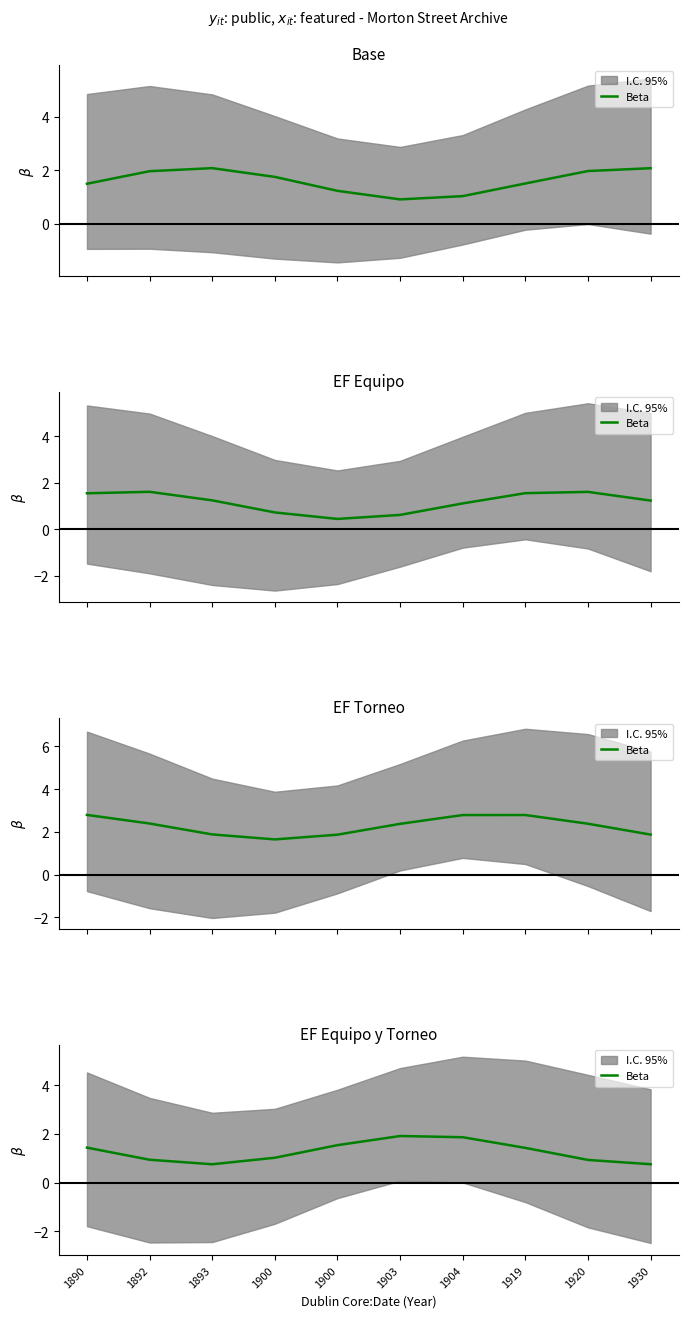

What is the minimum value shown in the chart?

0.8